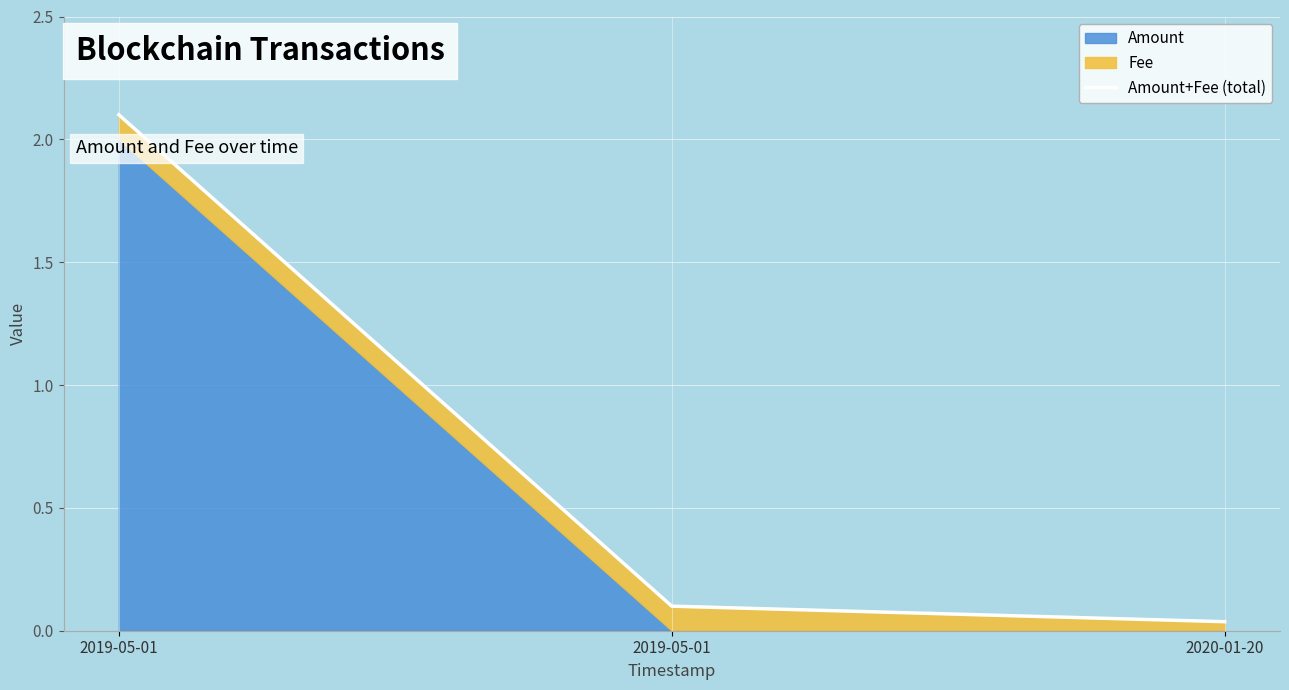

Reading right to left, list all the values displayed in this chart.

2020-01-20=0.0	2019-05-01=0.1	2019-05-01=2.1